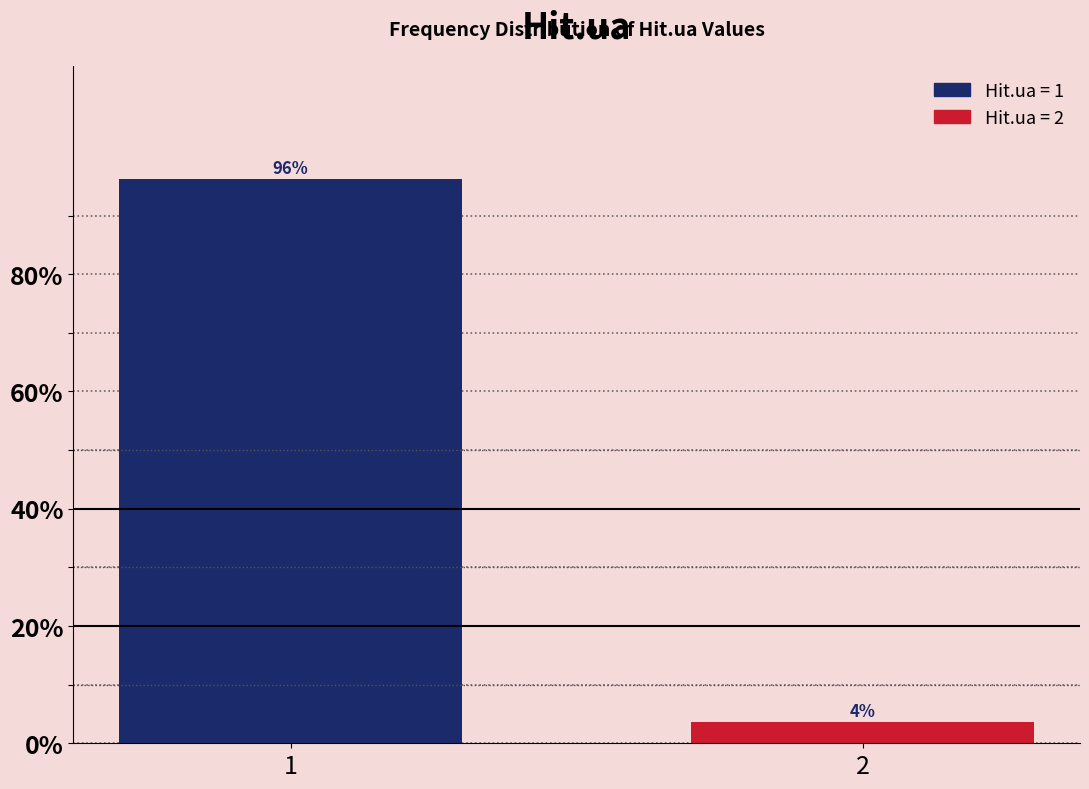

List the labels in order of value, smallest first.

2, 1